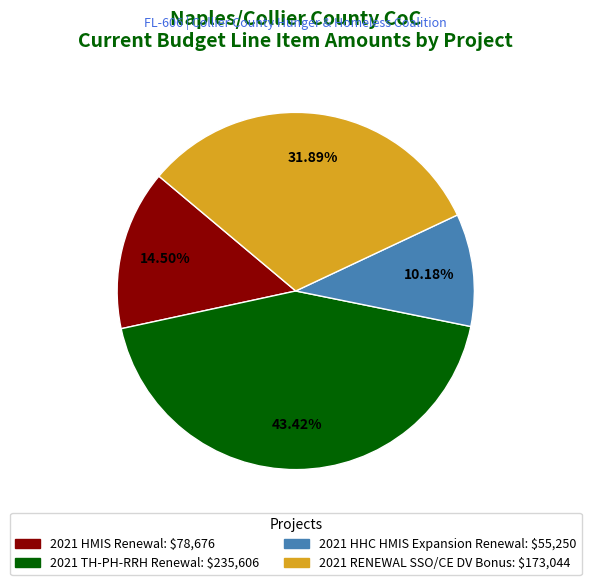

How many segments does this pie chart have?

4